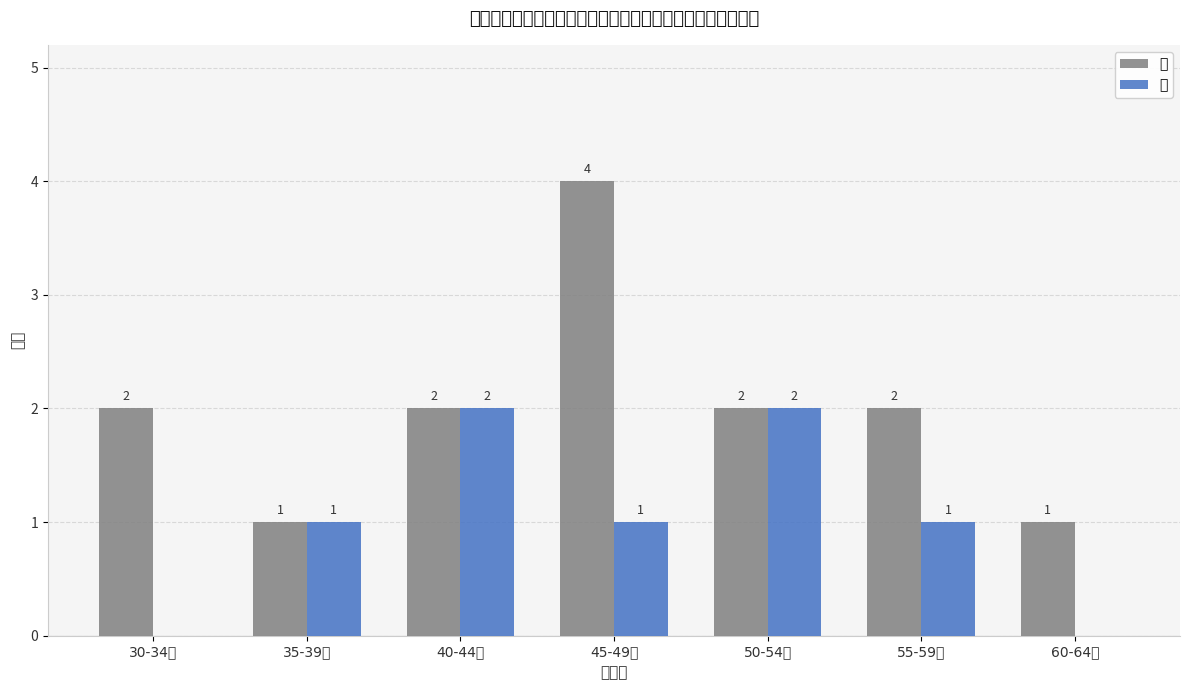

What is the total value across all series at 40-44岁?

4